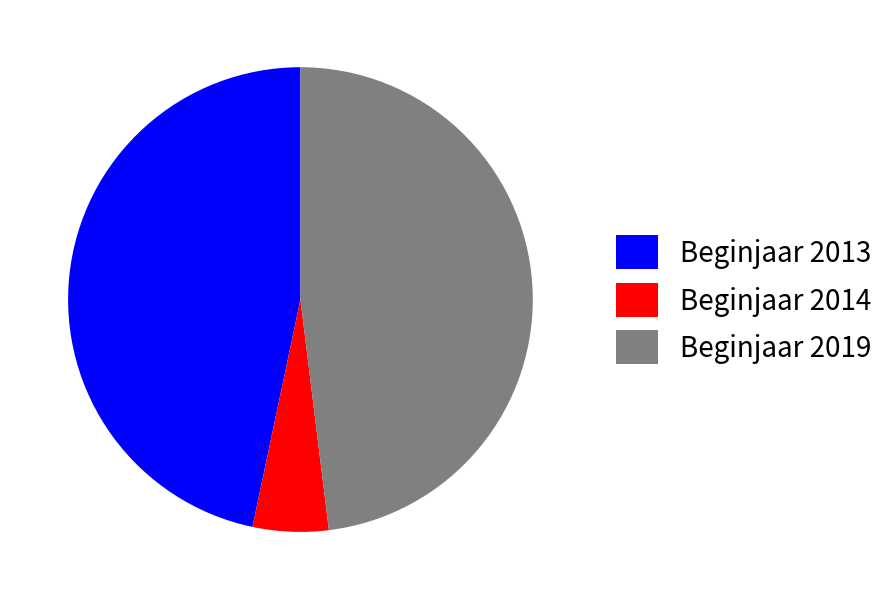

What is the largest slice in the pie chart?

Beginjaar 2019